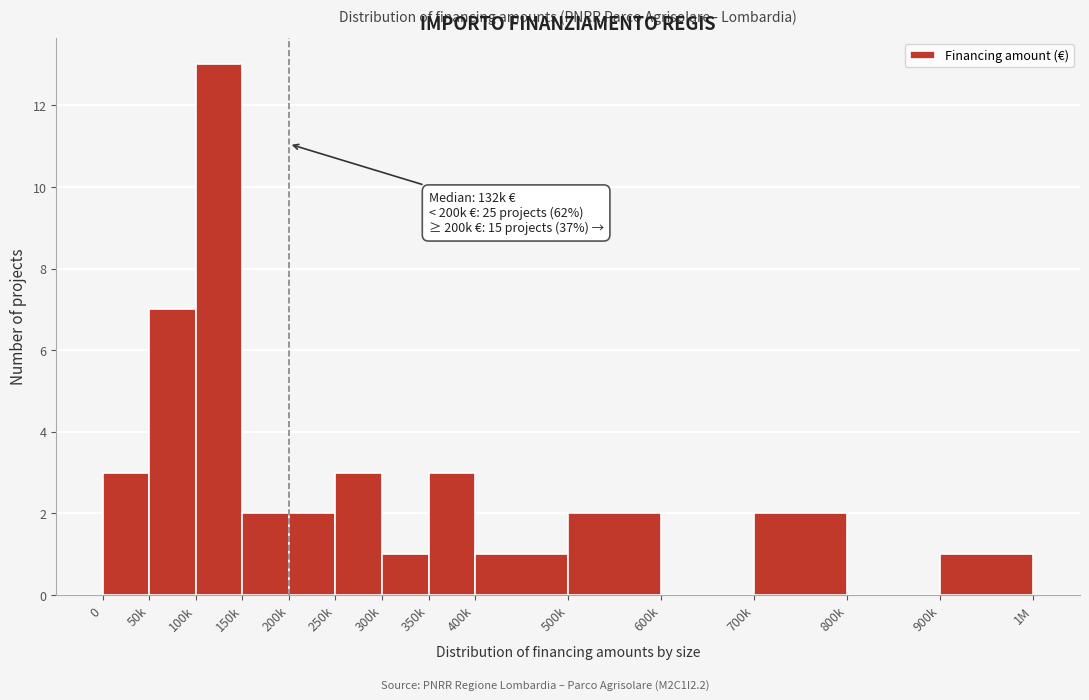

Reading right to left, what are all the values shown in this chart?

900k=1	800k=0	700k=2	600k=0	500k=2	400k=1	350k=3	300k=1	250k=3	200k=2	150k=2	100k=13	50k=7	0=3